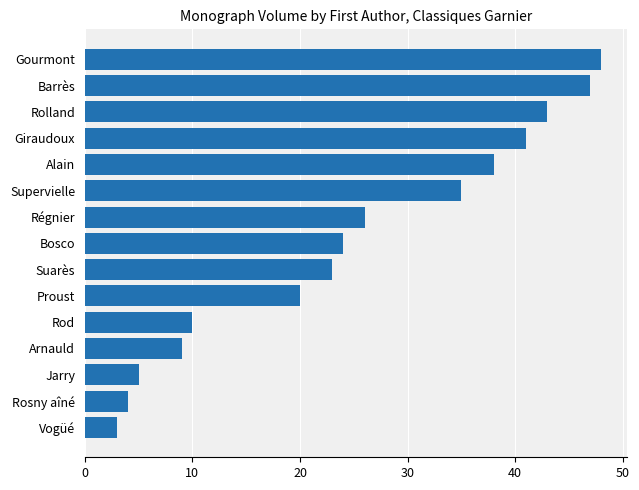

At which category does the chart reach its peak across all series?

Gourmont